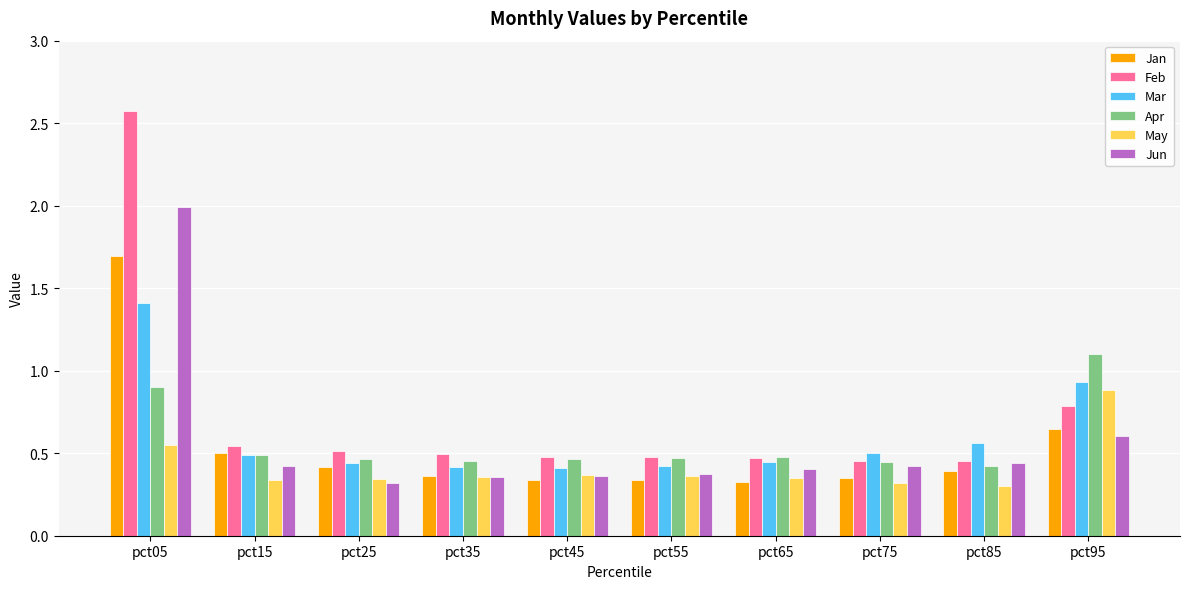

How many series are shown in this chart?

6